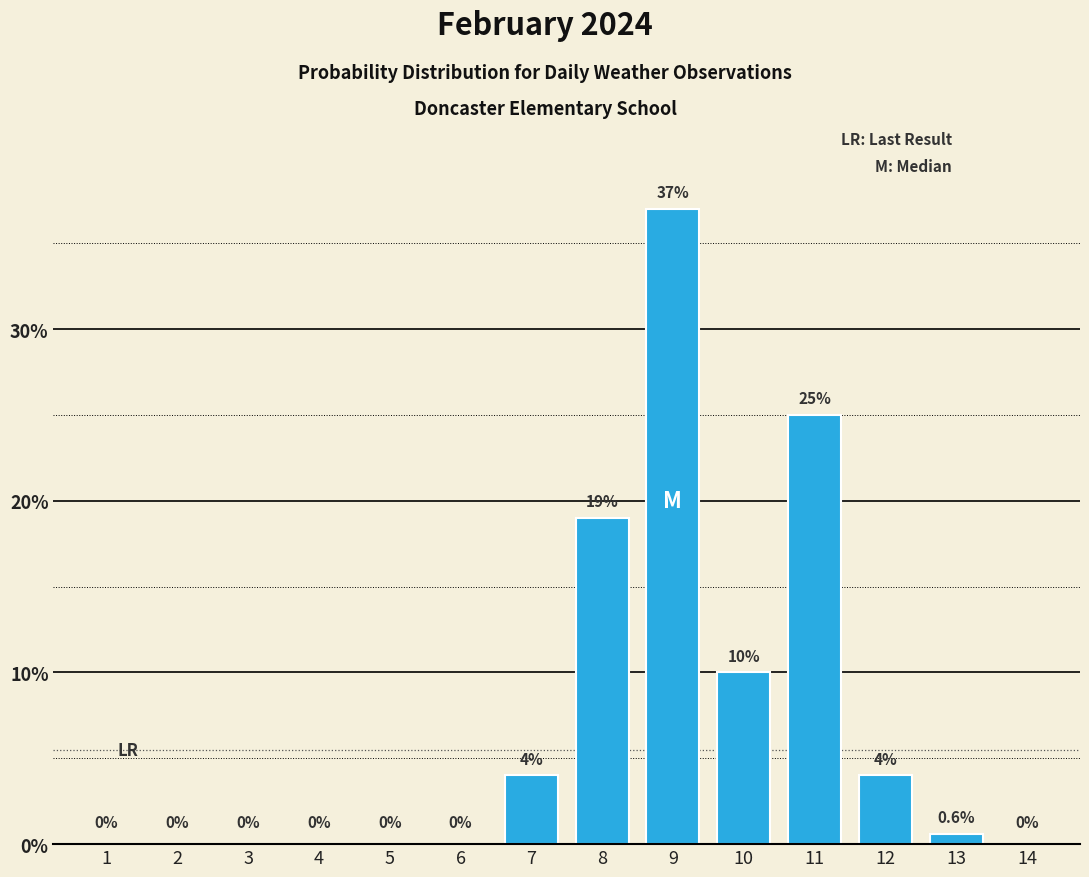

Reading right to left, list all the values displayed in this chart.

14=0.0	13=0.6	12=4.0	11=25.0	10=10.0	9=37.0	8=19.0	7=4.0	6=0.0	5=0.0	4=0.0	3=0.0	2=0.0	1=0.0